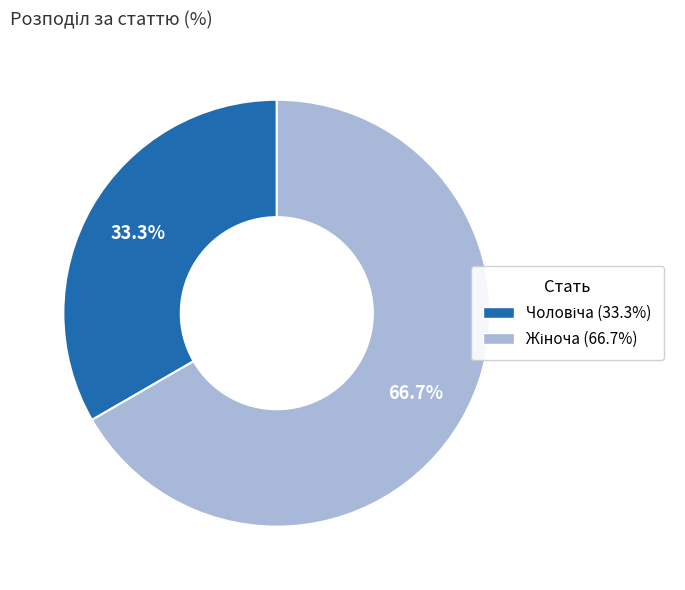

Is there any slice that represents more than half of the pie?

Yes